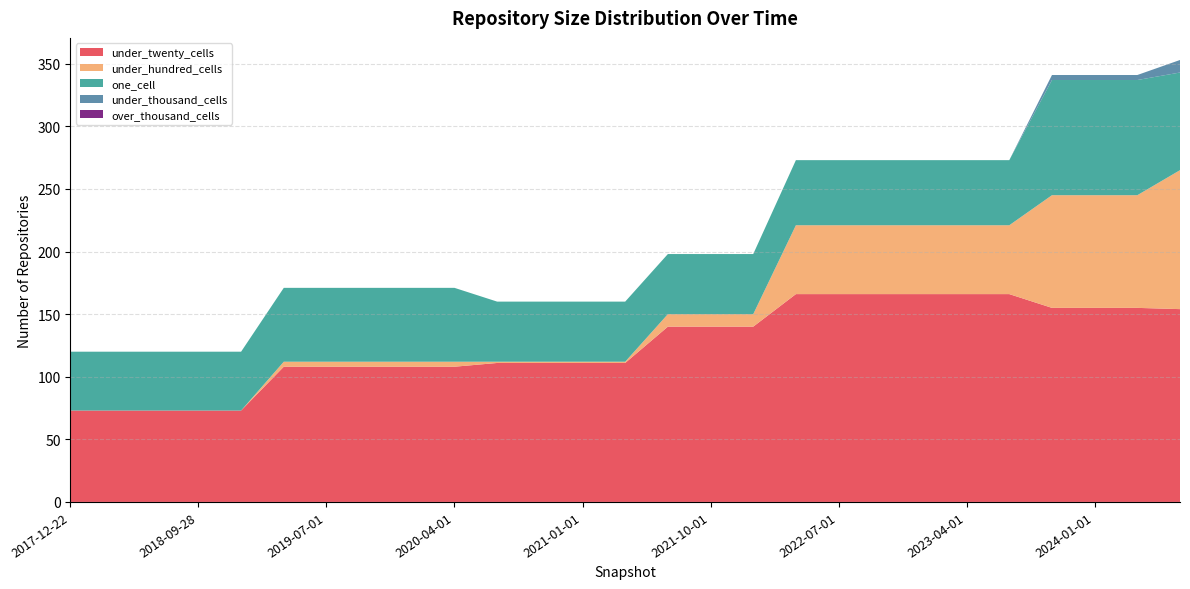

Reading right to left, transcribe all the data shown in this chart.

under_twenty_cells: 2024-07-01=154	2024-04-01=155	2024-01-01=155	2023-10-01=155	2023-07-01=166	2023-04-01=166	2023-01-01=166	2022-10-01=166	2022-07-01=166	2022-04-01=166	2022-01-01=140	2021-10-01=140	2021-07-01=140	2021-04-01=111	2021-01-01=111	2020-10-01=111	2020-07-01=111	2020-04-01=108	2020-01-01=108	2019-10-09=108	2019-07-01=108	2019-04-06=108	2019-01-01=73	2018-09-28=73	2018-07-11=73	2018-04-09=73	2017-12-22=73
under_hundred_cells: 2024-07-01=111	2024-04-01=90	2024-01-01=90	2023-10-01=90	2023-07-01=55	2023-04-01=55	2023-01-01=55	2022-10-01=55	2022-07-01=55	2022-04-01=55	2022-01-01=10	2021-10-01=10	2021-07-01=10	2021-04-01=1	2021-01-01=1	2020-10-01=1	2020-07-01=1	2020-04-01=4	2020-01-01=4	2019-10-09=4	2019-07-01=4	2019-04-06=4	2019-01-01=0	2018-09-28=0	2018-07-11=0	2018-04-09=0	2017-12-22=0
one_cell: 2024-07-01=78	2024-04-01=92	2024-01-01=92	2023-10-01=92	2023-07-01=52	2023-04-01=52	2023-01-01=52	2022-10-01=52	2022-07-01=52	2022-04-01=52	2022-01-01=48	2021-10-01=48	2021-07-01=48	2021-04-01=48	2021-01-01=48	2020-10-01=48	2020-07-01=48	2020-04-01=59	2020-01-01=59	2019-10-09=59	2019-07-01=59	2019-04-06=59	2019-01-01=47	2018-09-28=47	2018-07-11=47	2018-04-09=47	2017-12-22=47
under_thousand_cells: 2024-07-01=10	2024-04-01=4	2024-01-01=4	2023-10-01=4	2023-07-01=0	2023-04-01=0	2023-01-01=0	2022-10-01=0	2022-07-01=0	2022-04-01=0	2022-01-01=0	2021-10-01=0	2021-07-01=0	2021-04-01=0	2021-01-01=0	2020-10-01=0	2020-07-01=0	2020-04-01=0	2020-01-01=0	2019-10-09=0	2019-07-01=0	2019-04-06=0	2019-01-01=0	2018-09-28=0	2018-07-11=0	2018-04-09=0	2017-12-22=0
over_thousand_cells: 2024-07-01=0	2024-04-01=0	2024-01-01=0	2023-10-01=0	2023-07-01=0	2023-04-01=0	2023-01-01=0	2022-10-01=0	2022-07-01=0	2022-04-01=0	2022-01-01=0	2021-10-01=0	2021-07-01=0	2021-04-01=0	2021-01-01=0	2020-10-01=0	2020-07-01=0	2020-04-01=0	2020-01-01=0	2019-10-09=0	2019-07-01=0	2019-04-06=0	2019-01-01=0	2018-09-28=0	2018-07-11=0	2018-04-09=0	2017-12-22=0